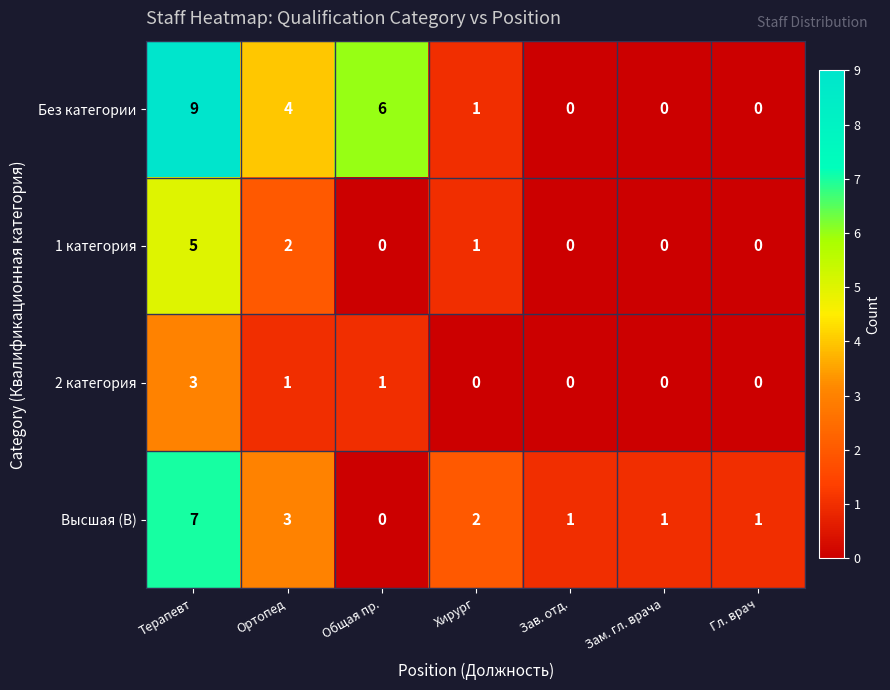

List the series in order of their overall mean, lowest first.

2 категория, 1 категория, Высшая (В), Без категории